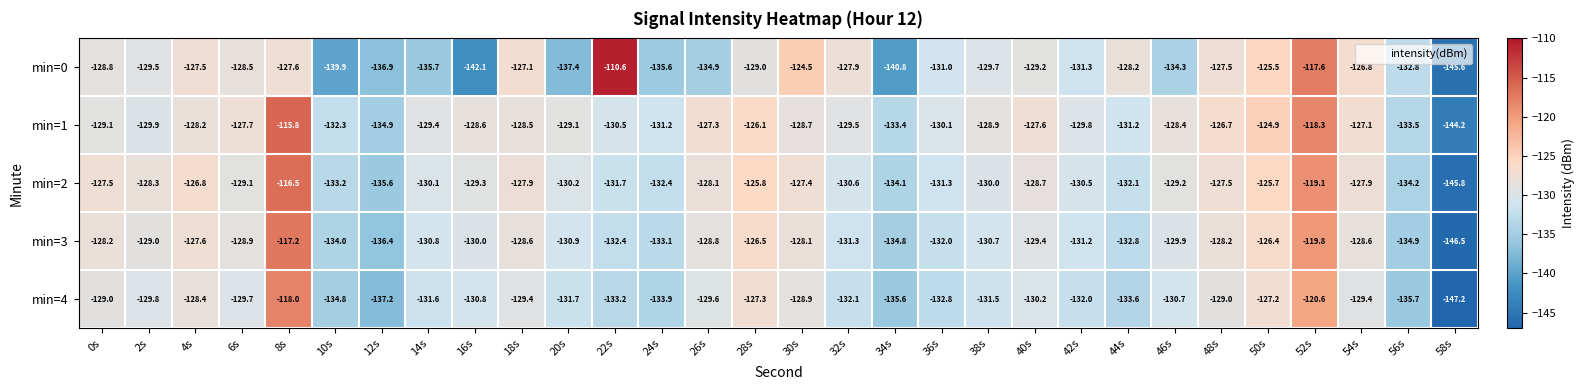

What is the difference between the maximum and minimum values in the min=2 series?

29.3